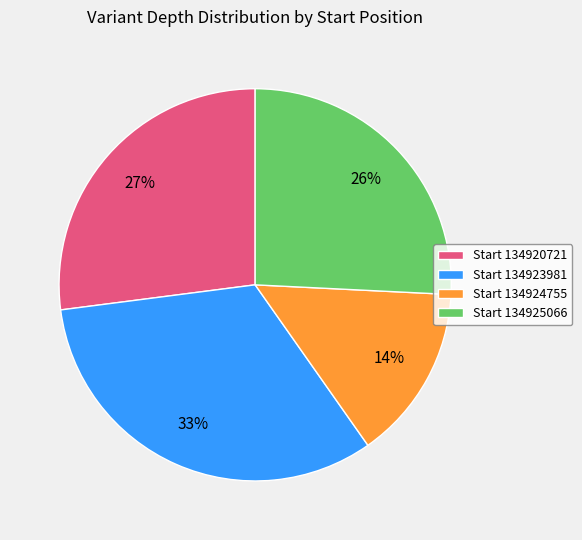

Is the sum of Start 134923981 and Start 134924755 greater than half?

No